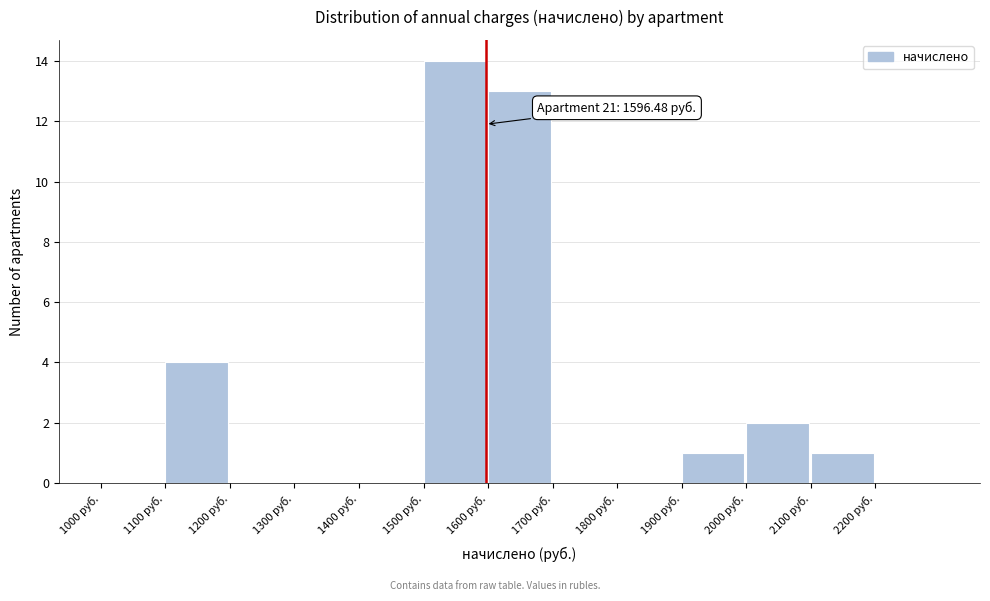

Over which range of the x-axis is the bar tallest?

1500 to 1600